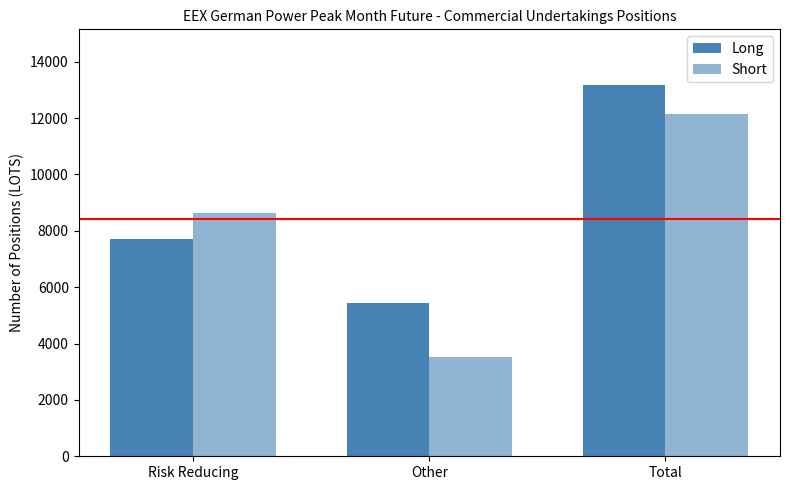

What is the total value across all series at Risk Reducing?

16344